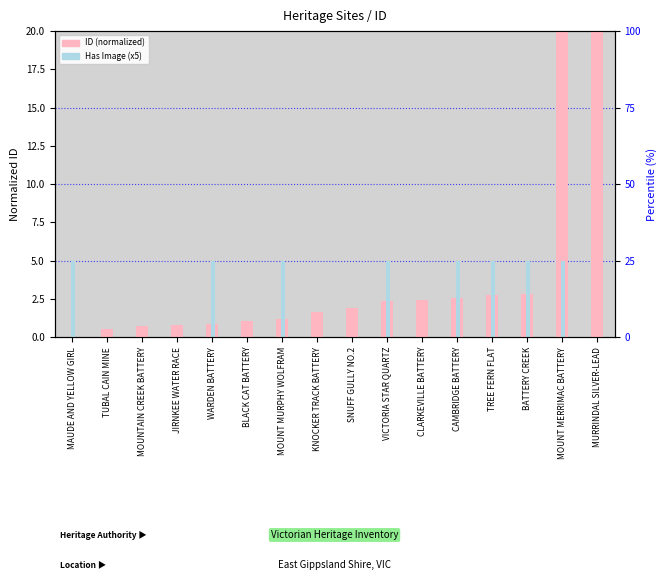

What is the difference between the ID (normalized) values at MURRINDAL SILVER-LEAD and BLACK CAT BATTERY?

19.0